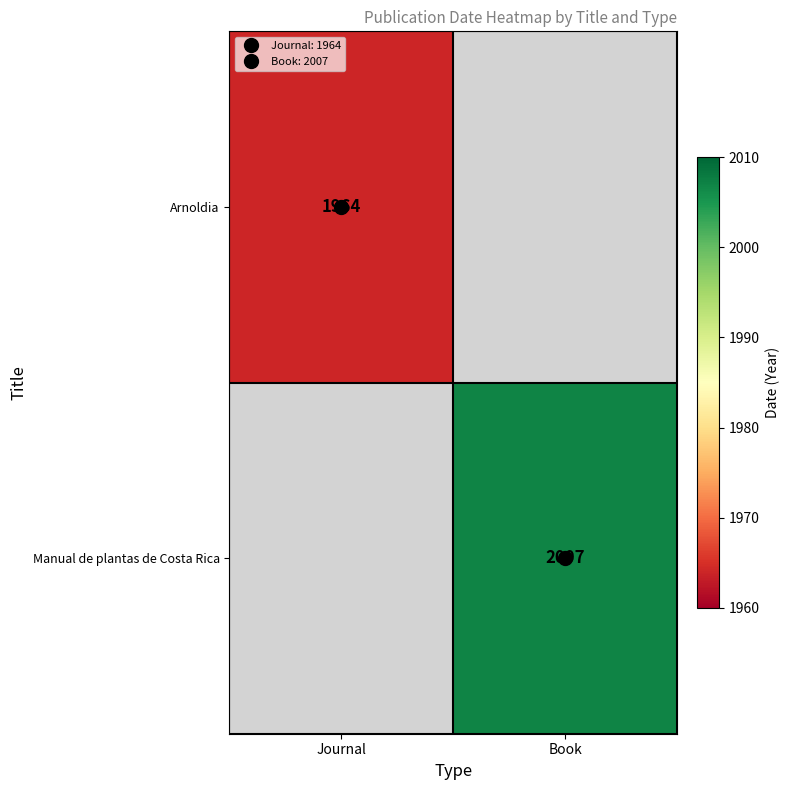

How many positive values does the Arnoldia series have?

1